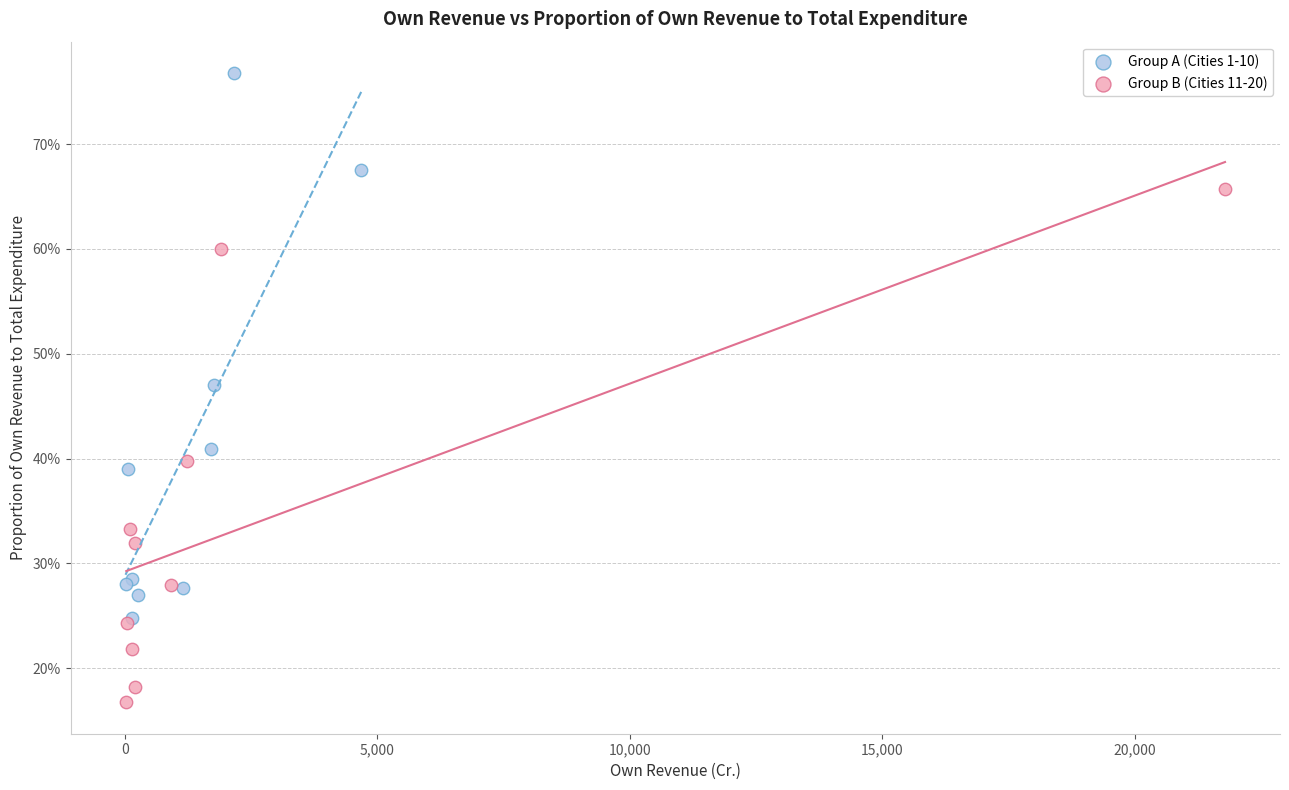

Which series reaches the minimum Y coordinate?

Group B (Cities 11-20)